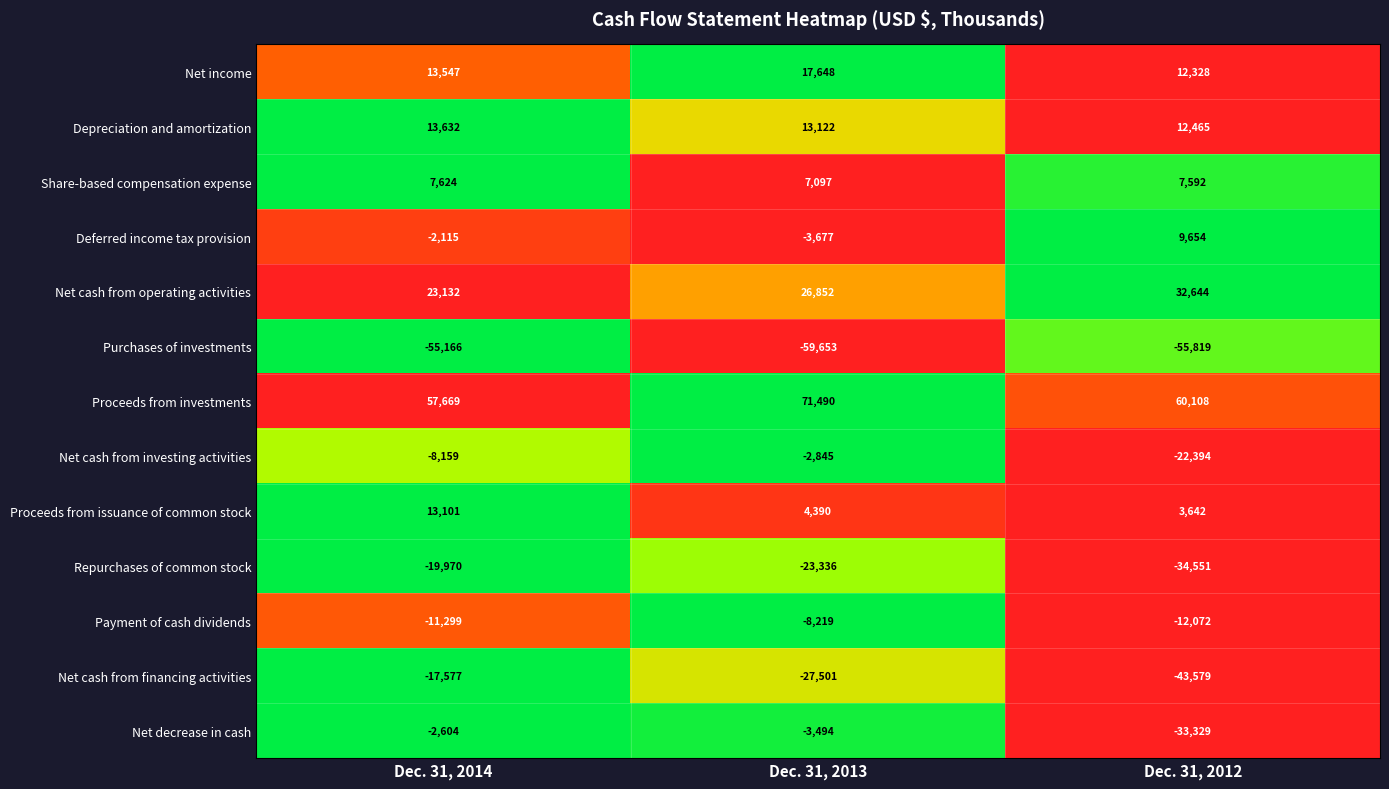

Count the Purchases of investments values in the range -59653 to -55166.

3